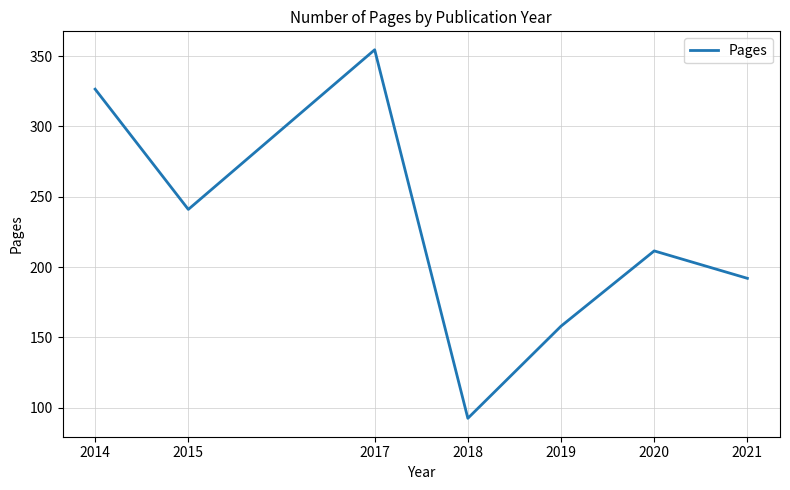

Rank the categories by value from lowest to highest.

2018, 2019, 2021, 2020, 2015, 2014, 2017